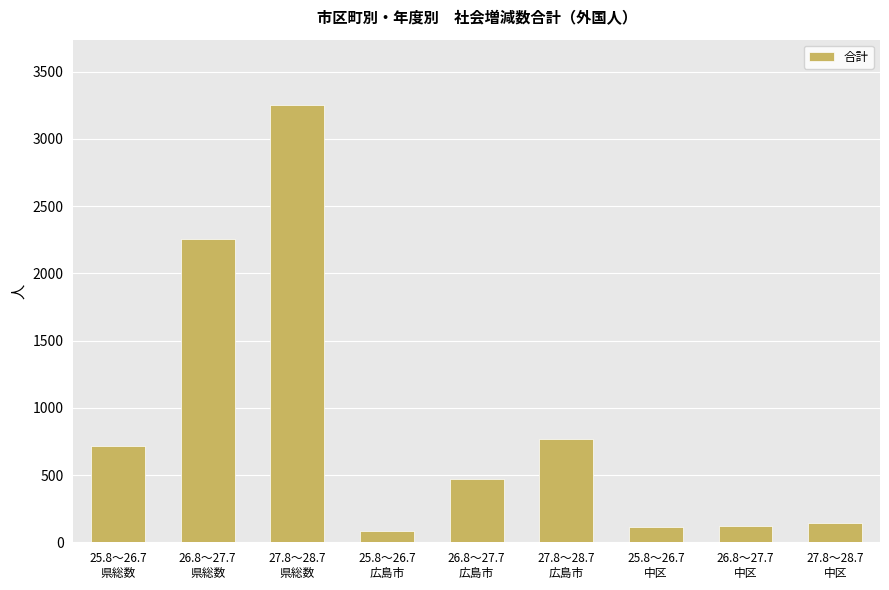

Does the chart contain any negative values?

No